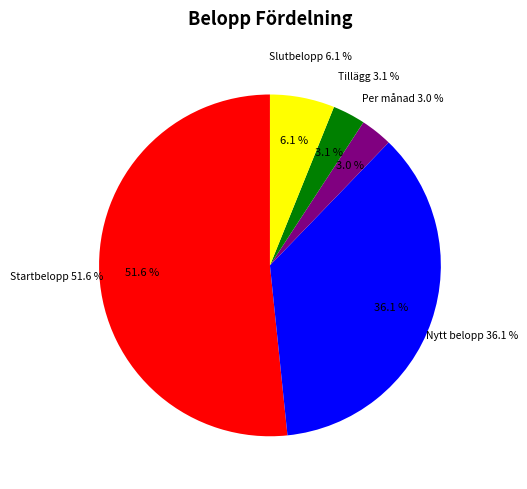

Is it true that Startbelopp is 64% of the pie?

False